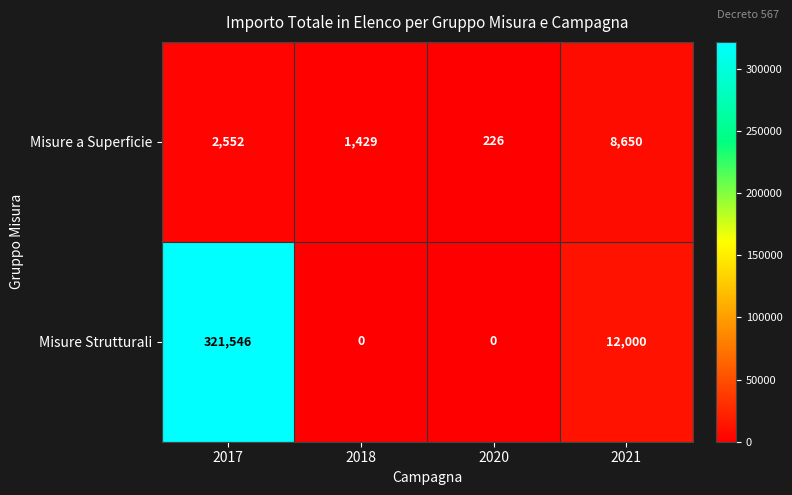

What is the spread (max minus min) of values at 2017?

318994